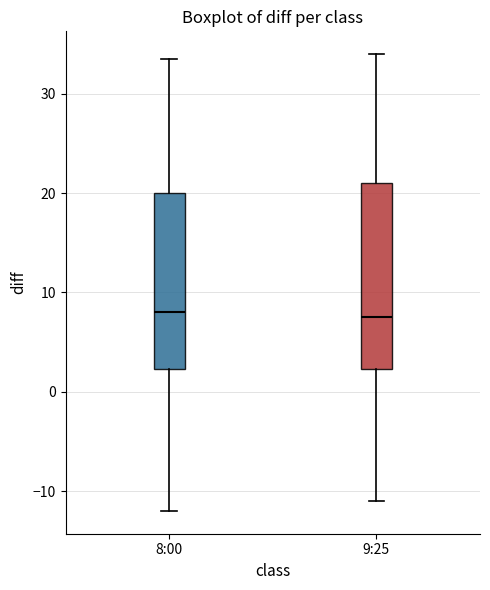

Reading left to right, read every box against the y-axis: the position of its median line, the range the box covers, and the ends of its whiskers. The values are not printed on the chart, so give them approximately, as read against the axis.

8:00: median 8, box 2 to 20, whiskers -12 to 34
9:25: median 8, box 2 to 21, whiskers -11 to 34